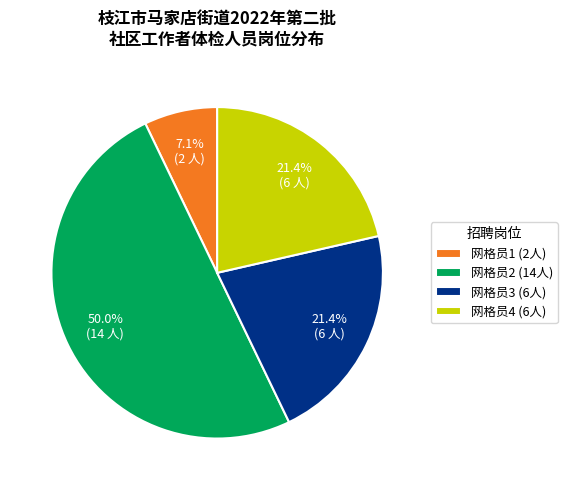

How many slices are in this pie chart?

4